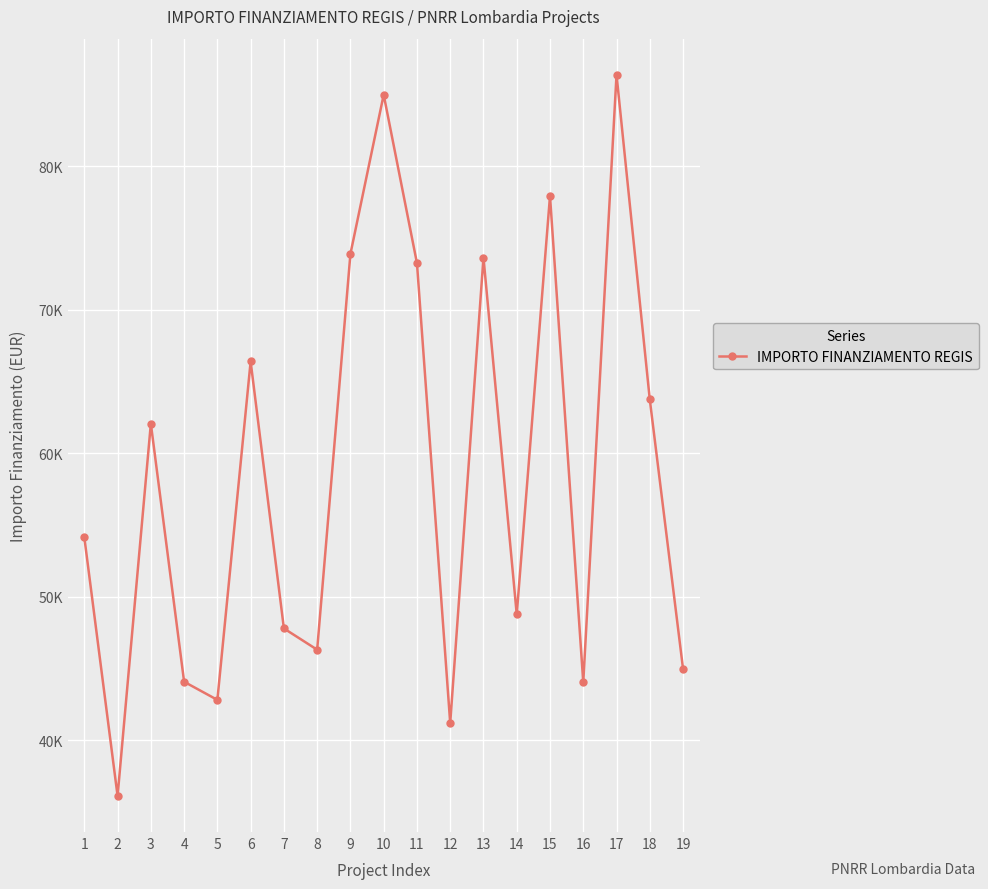

Reading right to left, transcribe all the data shown in this chart.

19=44978.7	18=63747.5	17=86371.0	16=44036.1	15=77926.5	14=48776.3	13=73636.1	12=41196.6	11=73250.1	10=84977.9	9=73886.6	8=46312.5	7=47794.5	6=66393.6	5=42816.5	4=44080.6	3=62062.4	2=36123.8	1=54144.9